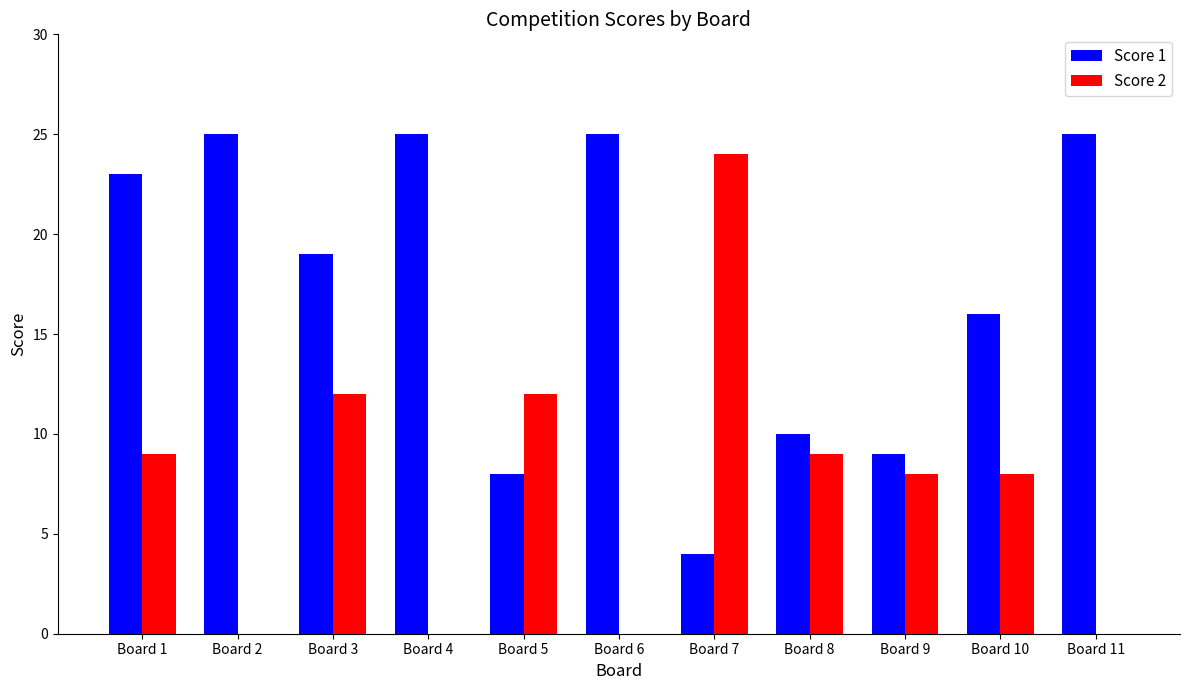

The value of Score 1 at Board 6 is 13. True or false?

False